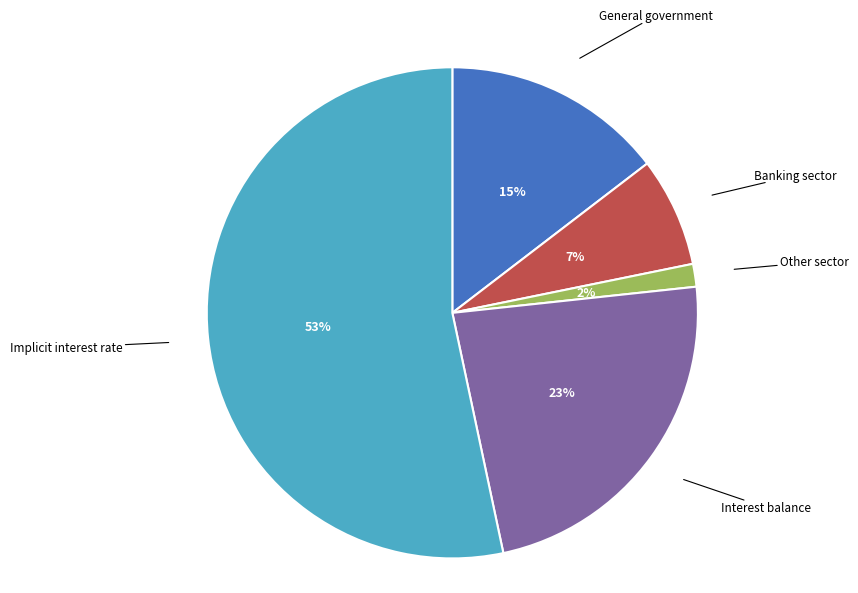

Rank the categories by value from lowest to highest.

Other sector, Banking sector, General government, Interest balance, Implicit interest rate